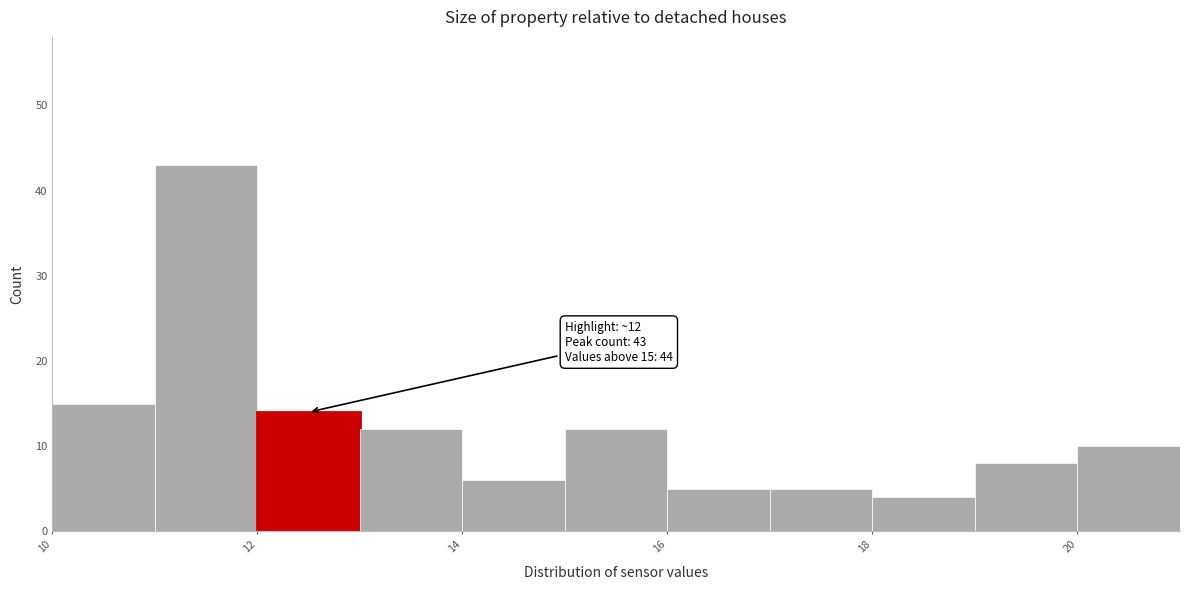

Which range on the x-axis has the tallest bar?

11 to 12